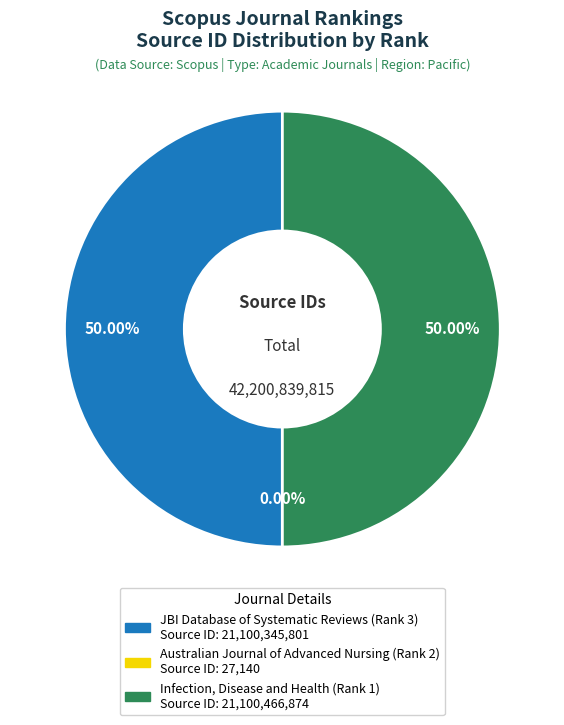

Combined, do JBI Database of Systematic Reviews (Rank 3) and Infection, Disease and Health (Rank 1) account for over 50%?

Yes